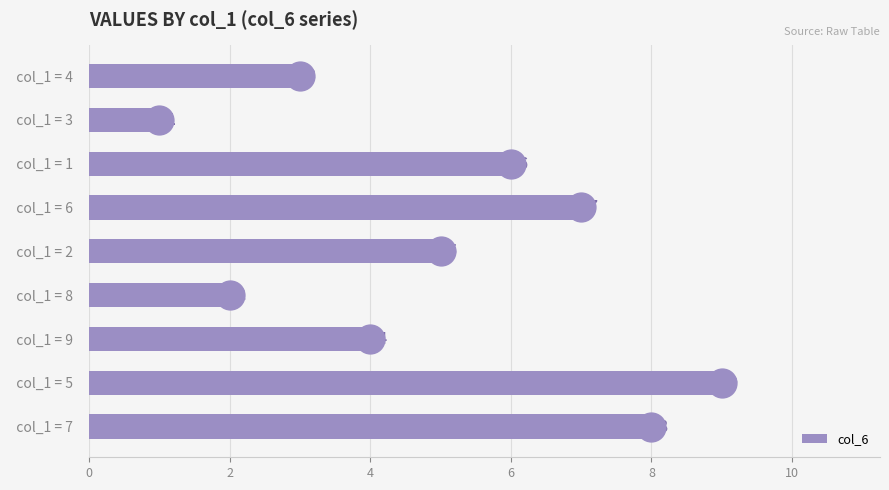

Which category has the lowest value across all series?

  col_1 = 3  